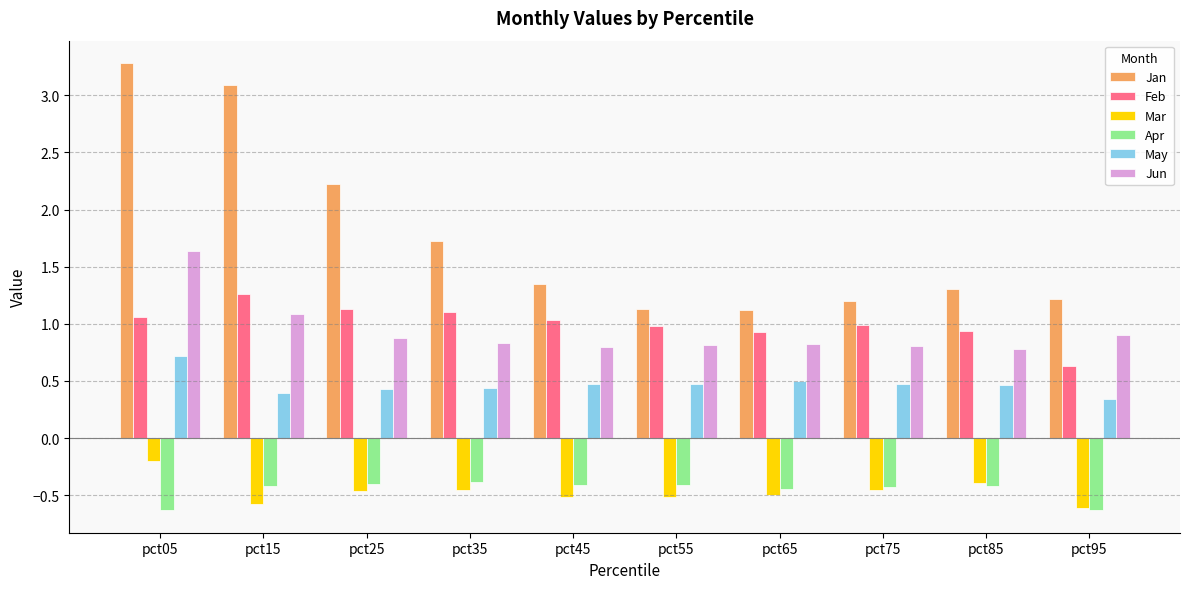

Between pct65 and pct95, which series saw the biggest shift?

Feb